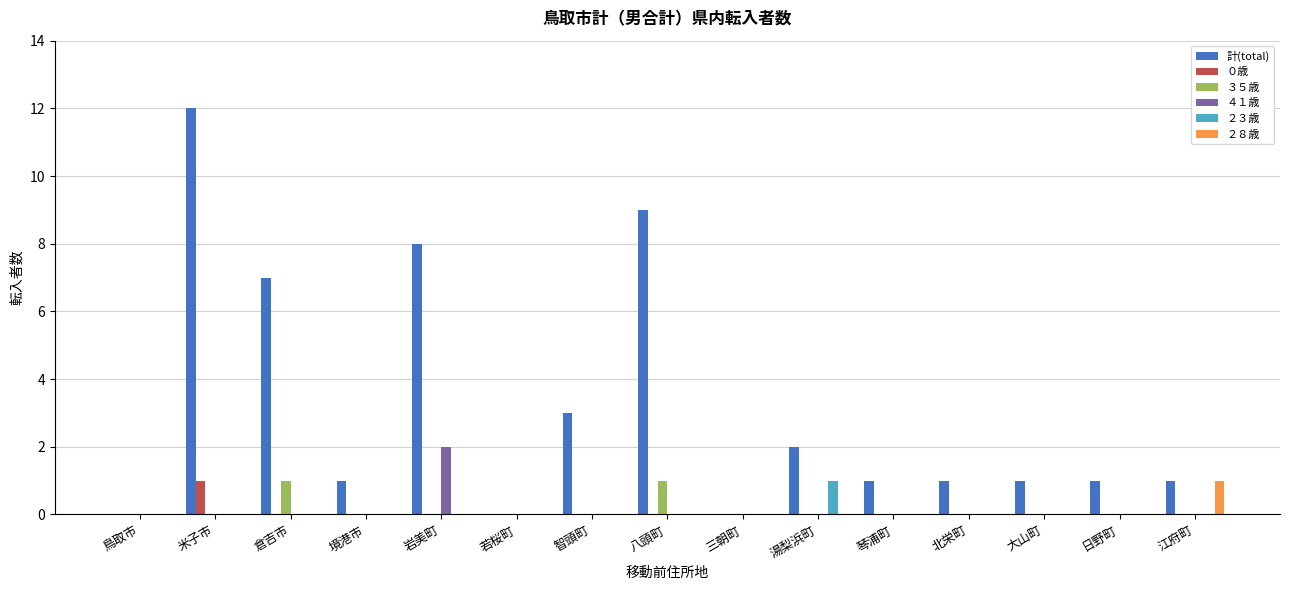

Count the number of categories in the chart.

15